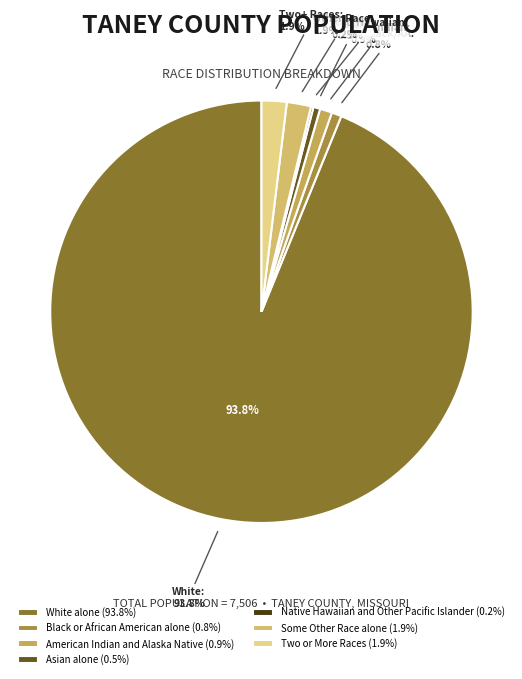

What is the change in value from White alone to Native Hawaiian and Other Pacific Islander?

-7029